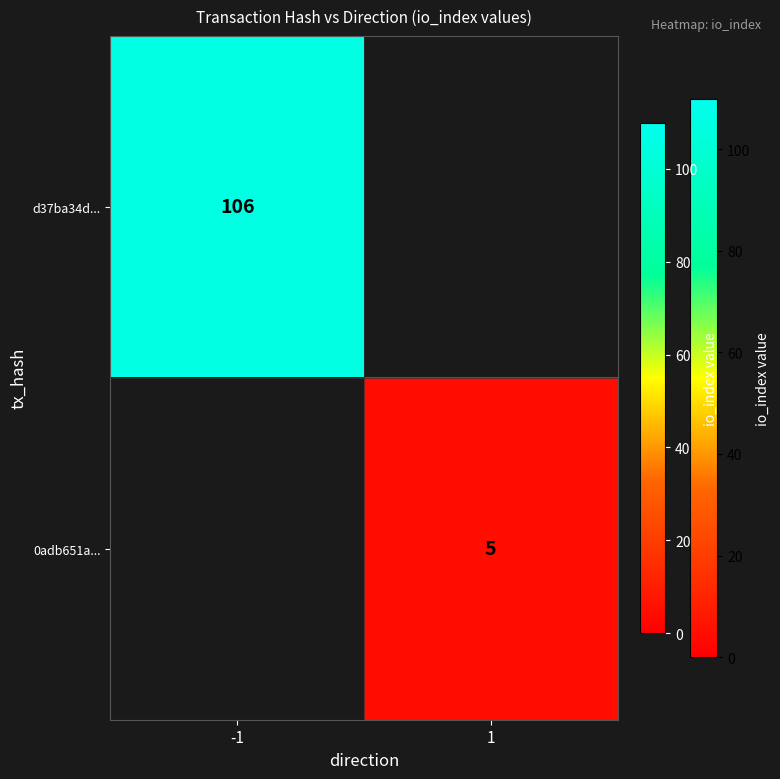

The d37ba34d... series shows 52 at -1. True or false?

False